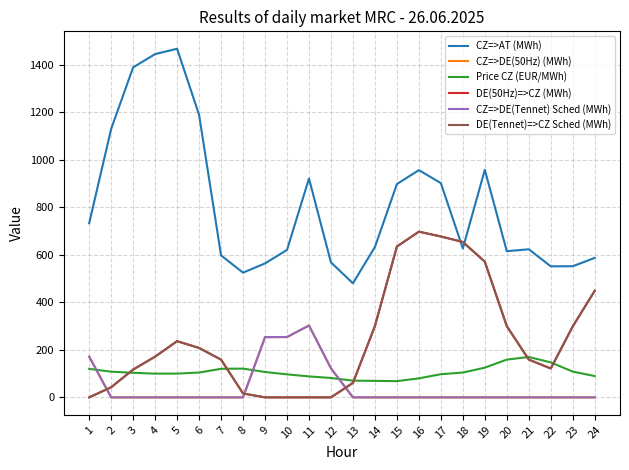

What is the maximum value shown in the chart?

1466.2